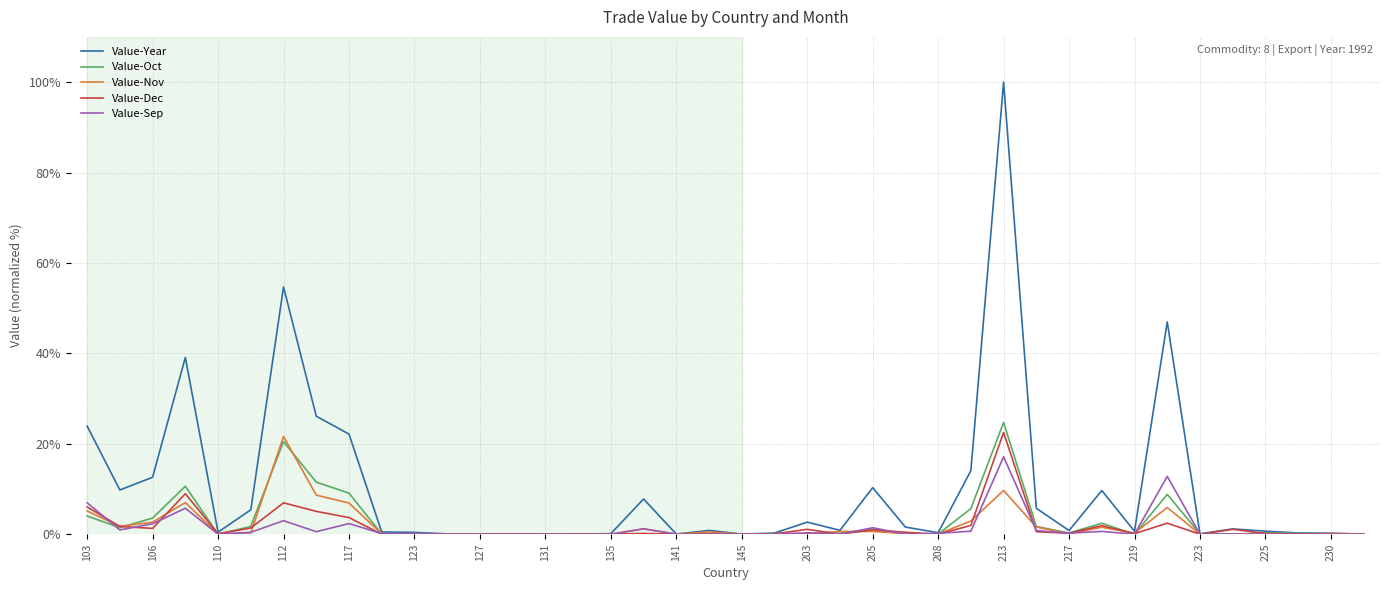

Which series has the largest total across all categories?

Value-Year